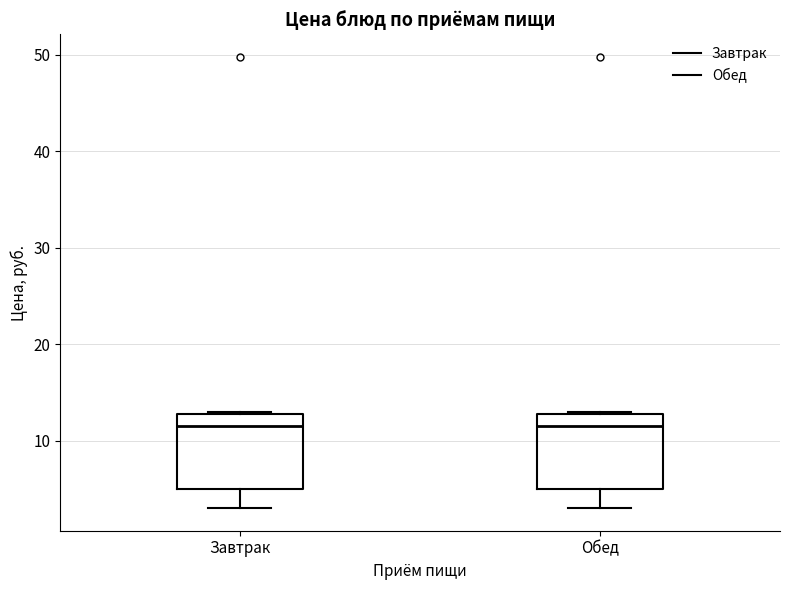

Reading left to right, transcribe this box plot: for each box, give where its median line is, the range the box spans, and where its two whiskers end, as read against the y-axis. The values are not printed on the chart, so give them approximately, as read against the axis.

Завтрак: median 12, box 5 to 13, whiskers 3 to 13
Обед: median 12, box 5 to 13, whiskers 3 to 13